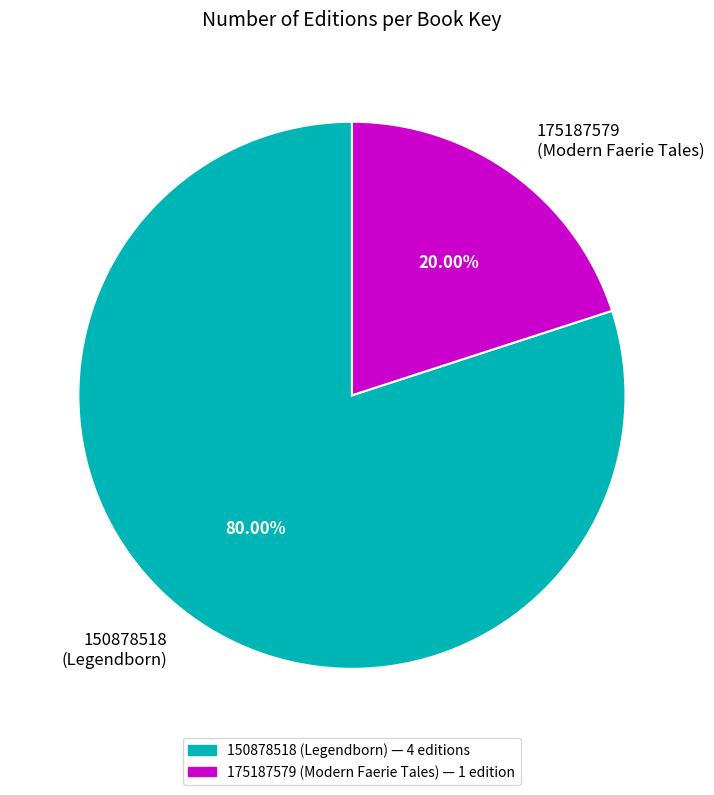

Between 175187579 (Modern Faerie Tales) and 150878518 (Legendborn), which is larger?

150878518 (Legendborn)